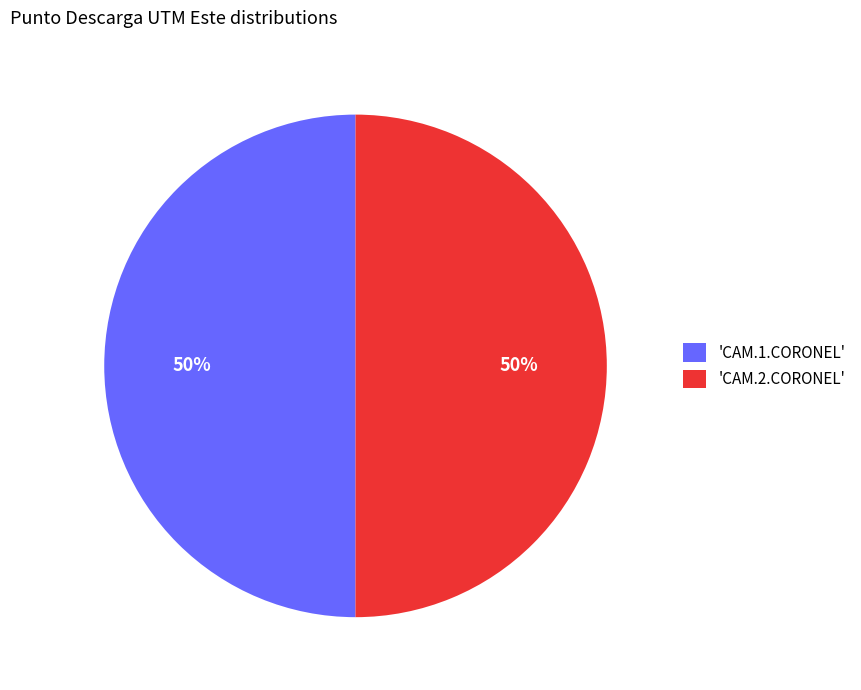

What percentage is the 'CAM.2.CORONEL' slice, to the nearest percent?

50%